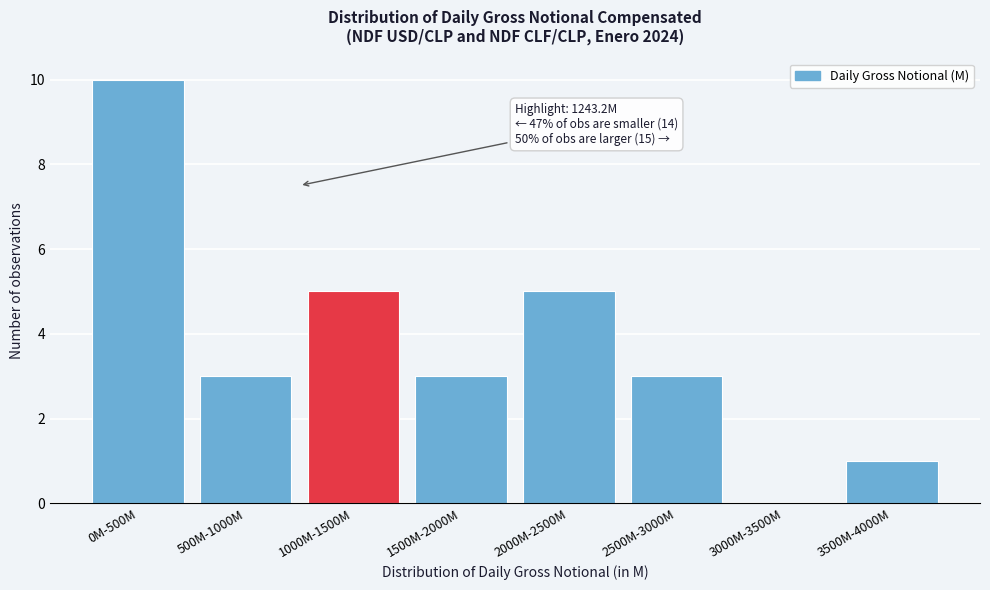

Reading left to right, extract all data points from this chart.

0M-500M=10	500M-1000M=3	1000M-1500M=5	1500M-2000M=3	2000M-2500M=5	2500M-3000M=3	3000M-3500M=0	3500M-4000M=1